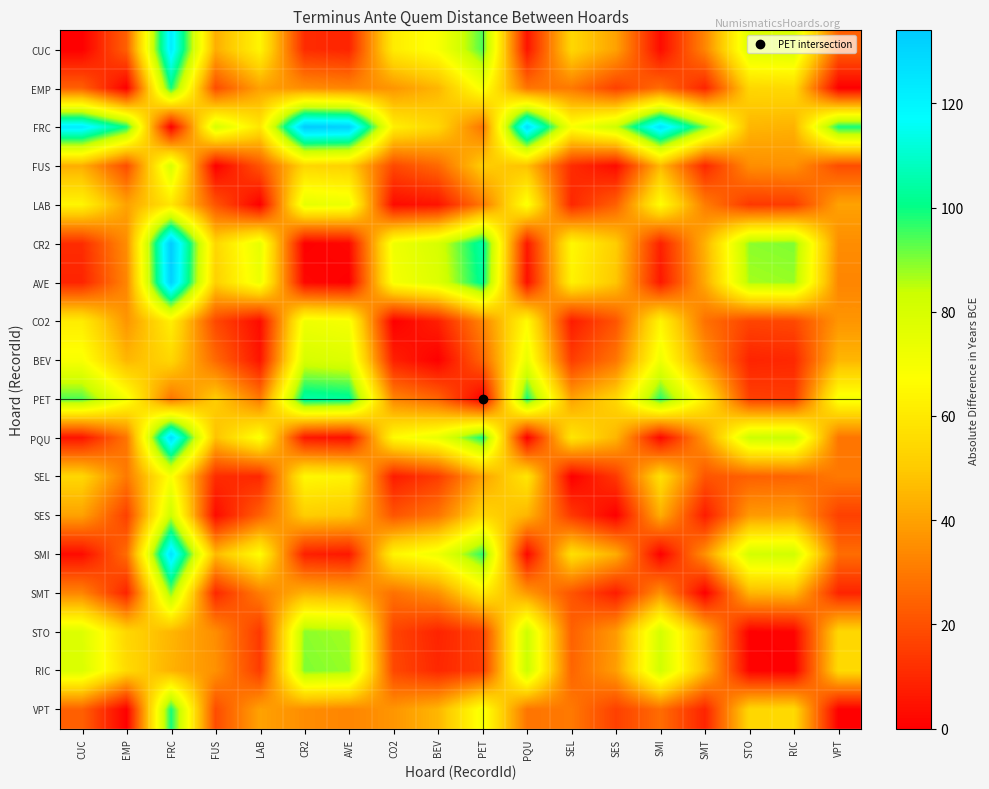

At how many categories does at least one series exceed 49?

18